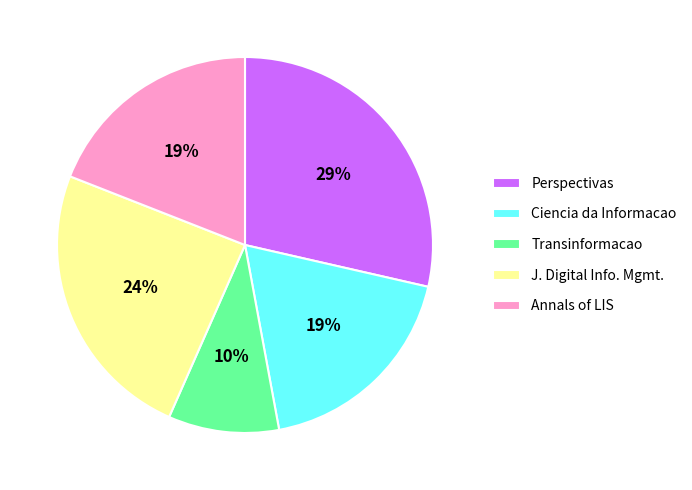

Is there a majority slice in this chart?

No